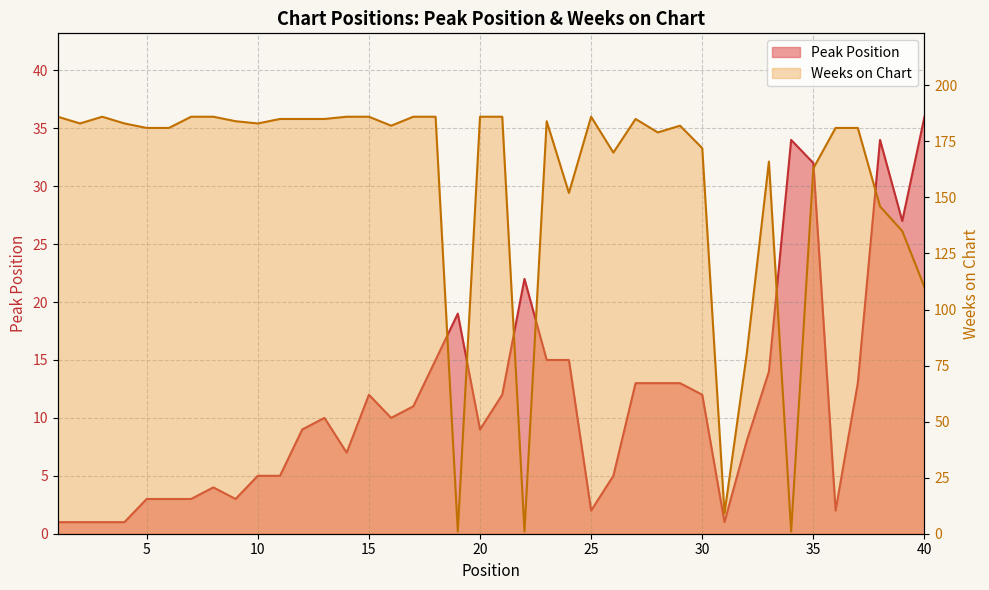

Reading left to right, extract all data points from this chart.

Peak Position: 1	1	1	1	3	3	3	4	3	5	5	9	10	7	12	10	11	15	19	9	12	22	15	15	2	5	13	13	13	12	1	8	14	34	32	2	13	34	27	36
Weeks on Chart: 186	183	186	183	181	181	186	186	184	183	185	185	185	186	186	182	186	186	1	186	186	1	184	152	186	170	185	179	182	172	9	80	166	1	163	181	181	146	135	110